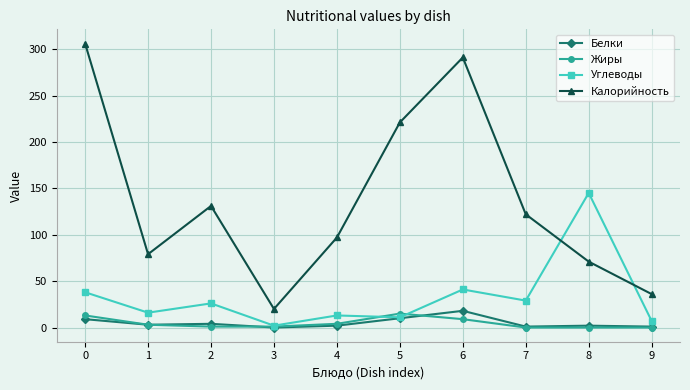

At which category does Калорийность reach its first local peak?

2